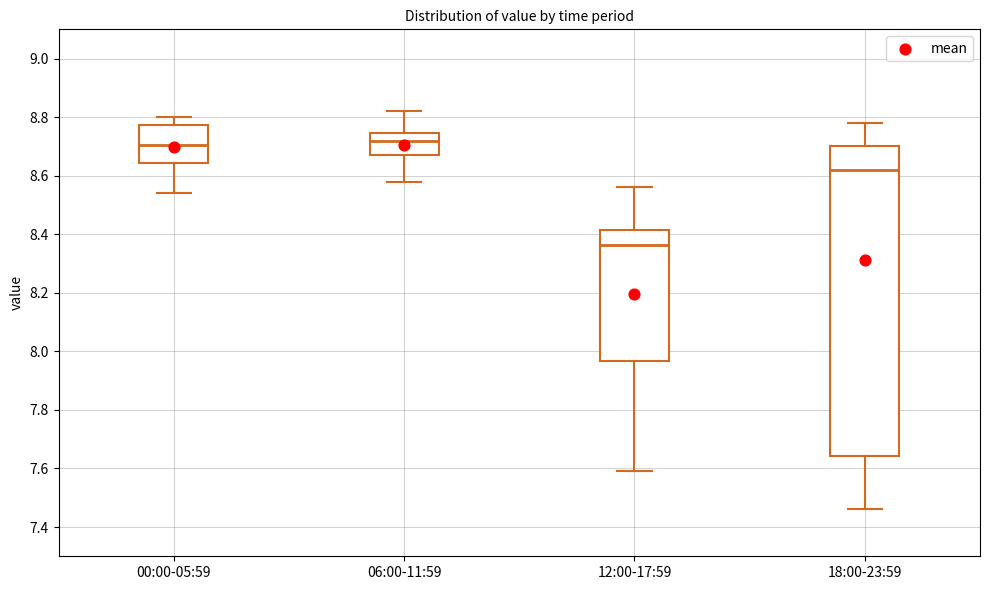

Which box is the tallest, from its lower edge to its upper edge?

18:00-23:59